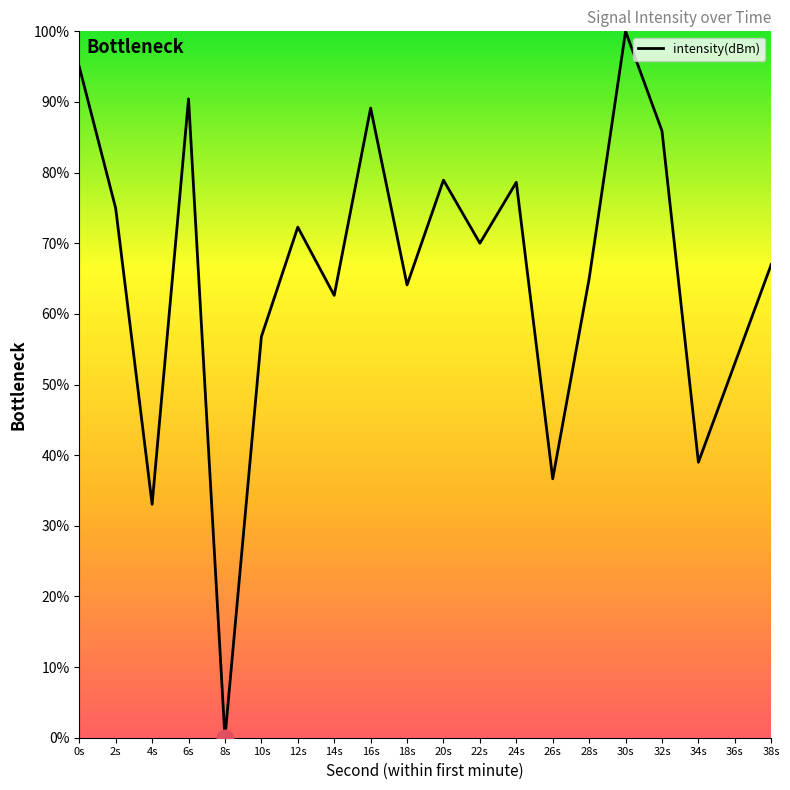

What value does the data have at 12s?

72.3